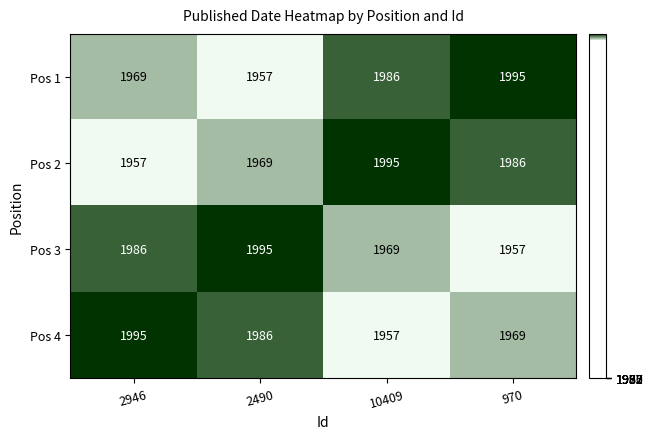

Reading left to right, transcribe all the data shown in this chart.

Pos 1: 2946=1969	2490=1957	10409=1986	970=1995
Pos 2: 2946=1957	2490=1969	10409=1995	970=1986
Pos 3: 2946=1986	2490=1995	10409=1969	970=1957
Pos 4: 2946=1995	2490=1986	10409=1957	970=1969